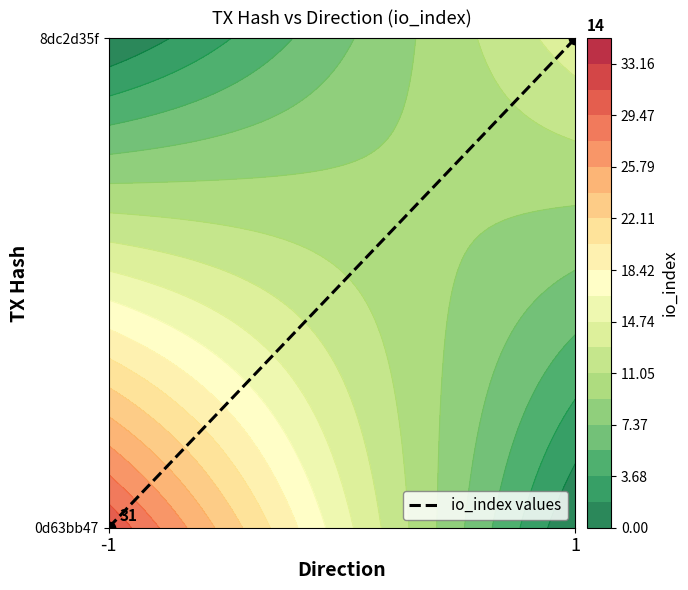

At which category does the chart reach its peak across all series?

1